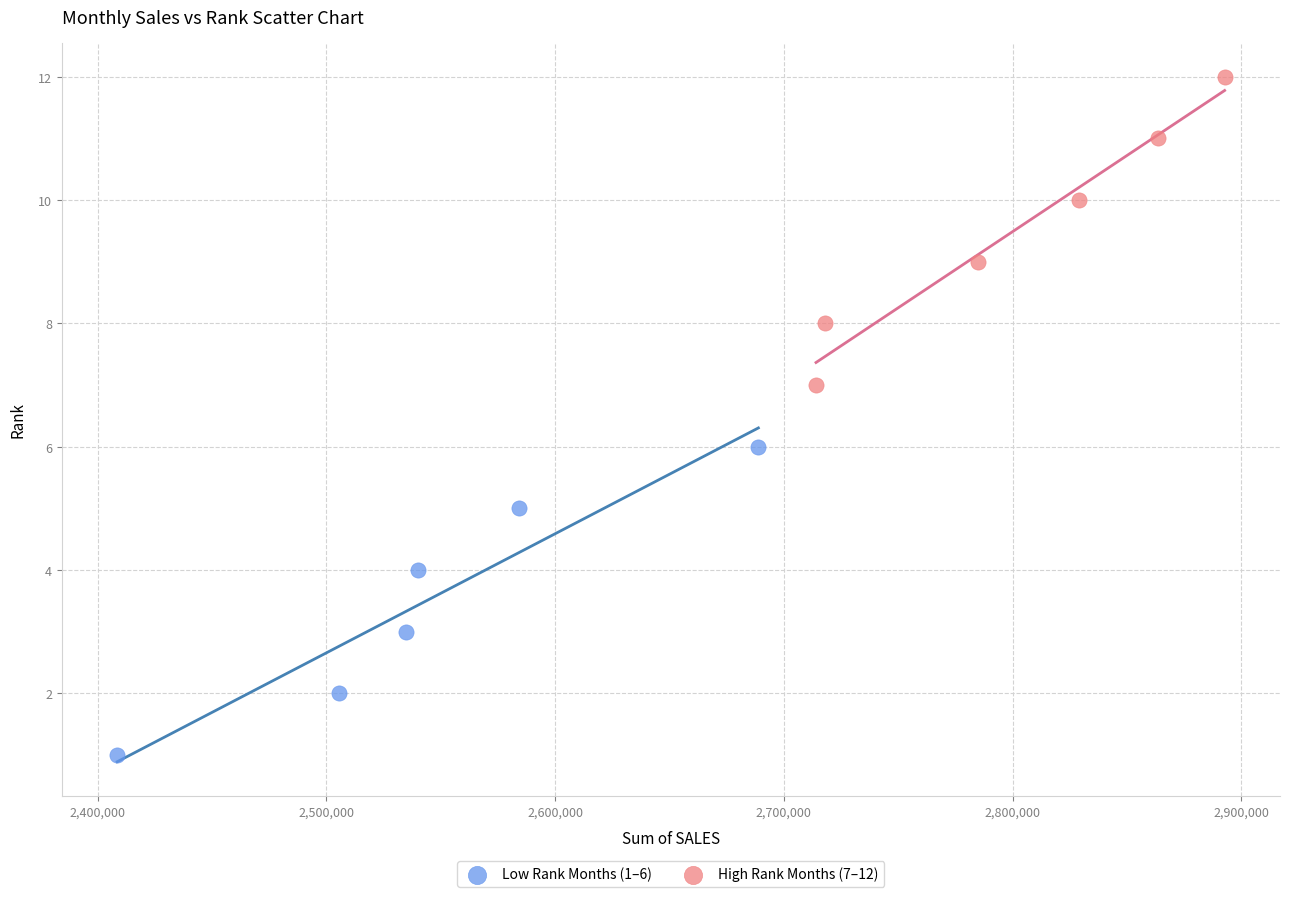

What are all the series names shown in the legend?

Low Rank Months (1–6), High Rank Months (7–12)